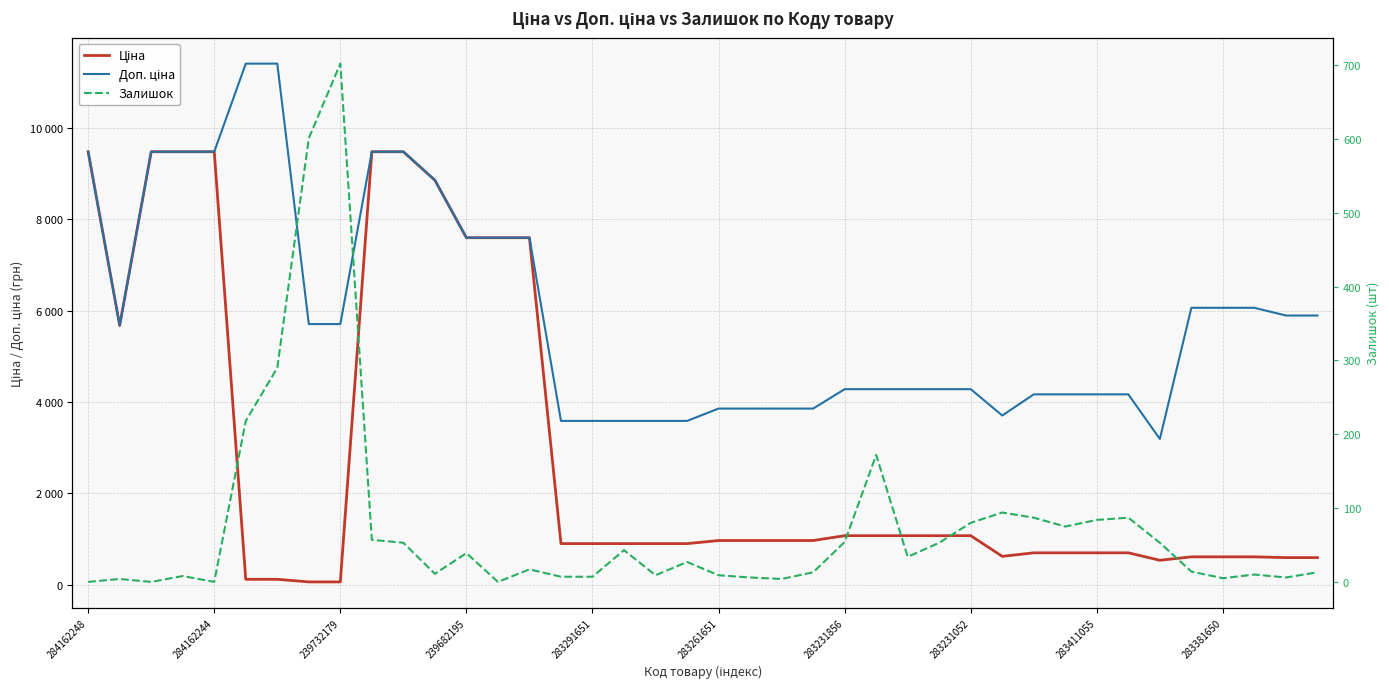

What is the difference between the maximum and minimum values in the Залишок series?

702.0